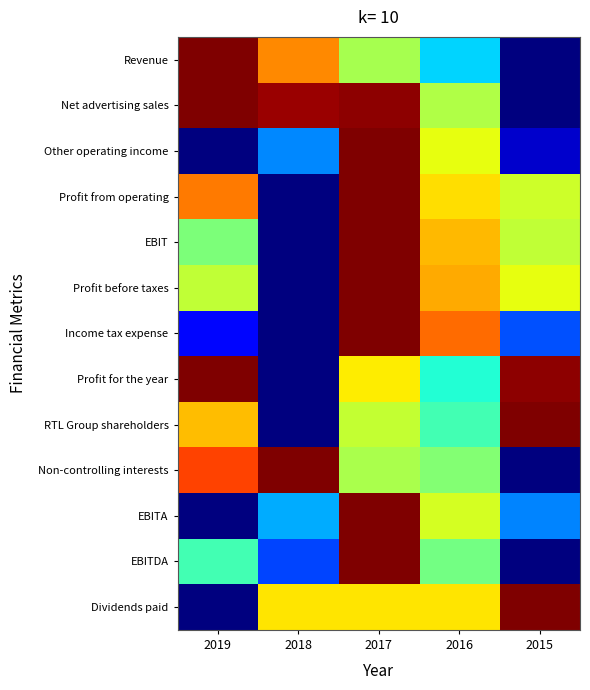

At which category is the sum across all series the highest?

2017